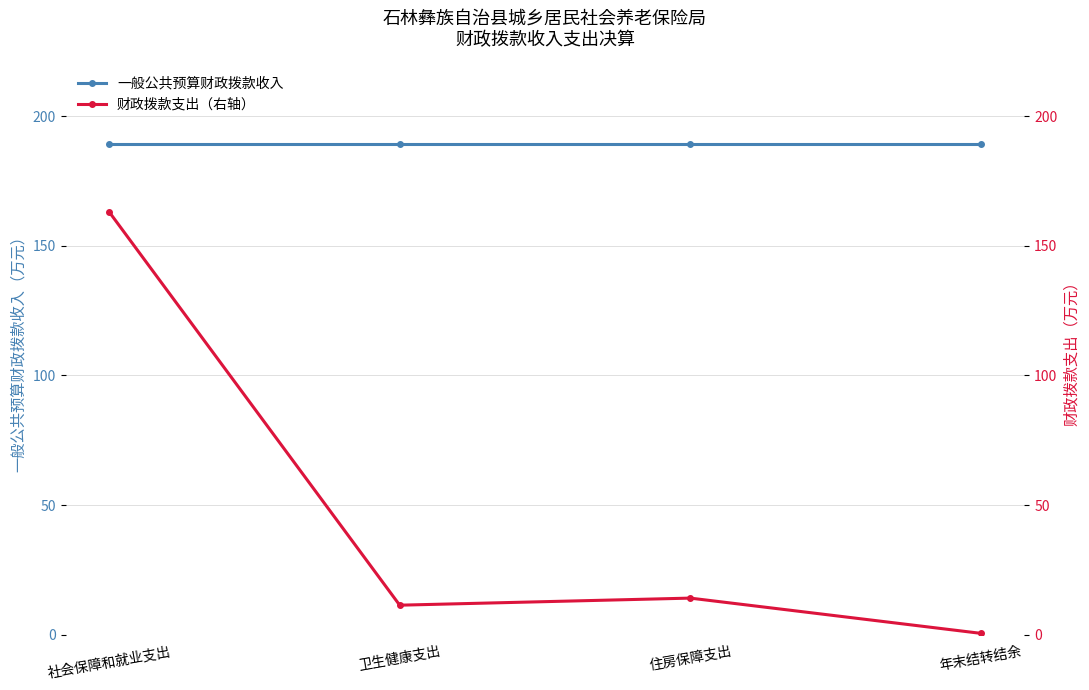

Is this an area chart (filled region under the line)?

No